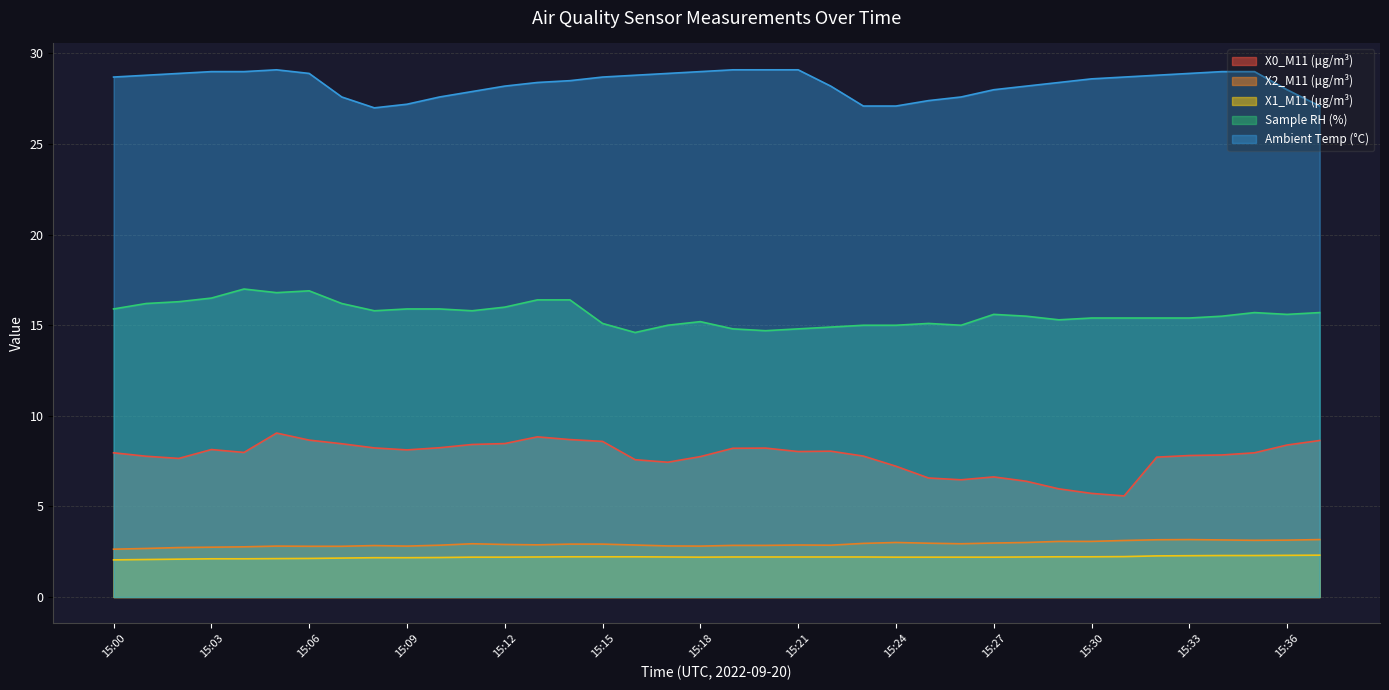

Reading left to right, what are all the values shown in this chart?

X0_M11 (μg/m³): 8.0	7.8	7.7	8.1	8.0	9.1	8.7	8.5	8.2	8.1	8.2	8.4	8.5	8.8	8.7	8.6	7.6	7.4	7.8	8.2	8.2	8.0	8.1	7.8	7.2	6.6	6.5	6.6	6.4	6.0	5.7	5.6	7.7	7.8	7.8	8.0	8.4	8.6
X2_M11 (μg/m³): 2.6	2.7	2.7	2.8	2.8	2.8	2.8	2.8	2.8	2.8	2.9	2.9	2.9	2.9	2.9	2.9	2.9	2.8	2.8	2.9	2.9	2.9	2.9	3.0	3.0	3.0	2.9	3.0	3.0	3.1	3.1	3.1	3.2	3.2	3.1	3.1	3.1	3.2
X1_M11 (μg/m³): 2.0	2.1	2.1	2.1	2.1	2.1	2.1	2.1	2.2	2.2	2.2	2.2	2.2	2.2	2.2	2.2	2.2	2.2	2.2	2.2	2.2	2.2	2.2	2.2	2.2	2.2	2.2	2.2	2.2	2.2	2.2	2.2	2.3	2.3	2.3	2.3	2.3	2.3
Sample RH (%): 15.9	16.2	16.3	16.5	17.0	16.8	16.9	16.2	15.8	15.9	15.9	15.8	16.0	16.4	16.4	15.1	14.6	15.0	15.2	14.8	14.7	14.8	14.9	15.0	15.0	15.1	15.0	15.6	15.5	15.3	15.4	15.4	15.4	15.4	15.5	15.7	15.6	15.7
Ambient Temp (°C): 28.7	28.8	28.9	29.0	29.0	29.1	28.9	27.6	27.0	27.2	27.6	27.9	28.2	28.4	28.5	28.7	28.8	28.9	29.0	29.1	29.1	29.1	28.2	27.1	27.1	27.4	27.6	28.0	28.2	28.4	28.6	28.7	28.8	28.9	29.0	29.0	28.0	27.1